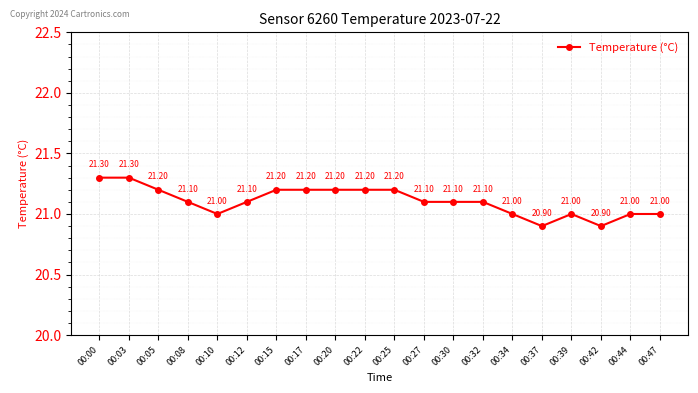

Count the number of categories in the chart.

20